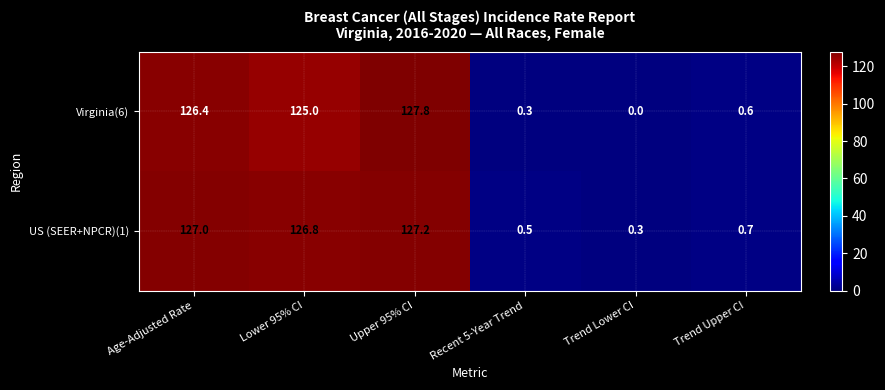

Is it true that US (SEER+NPCR)(1) equals 126.8 at Lower 95% CI?

True